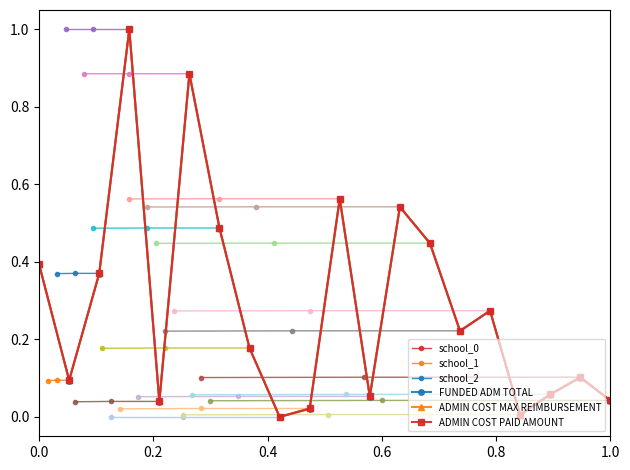

Does the chart display data point markers on the line(s)?

Yes